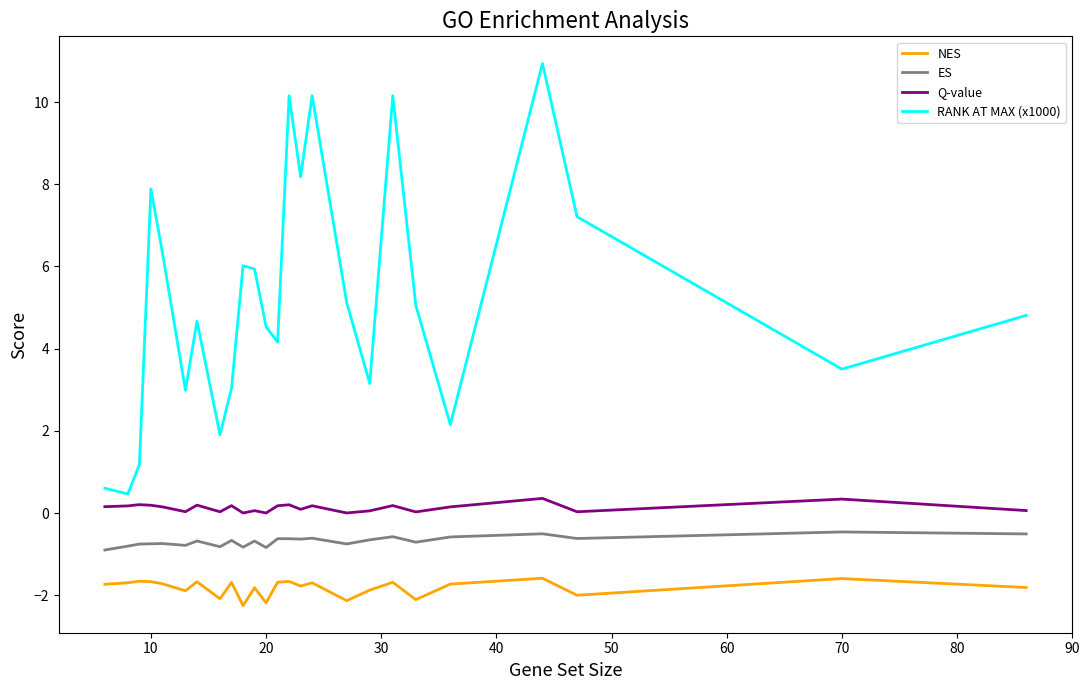

Rank the series by their maximum value, from highest to lowest.

RANK AT MAX (x1000), Q-value, ES, NES